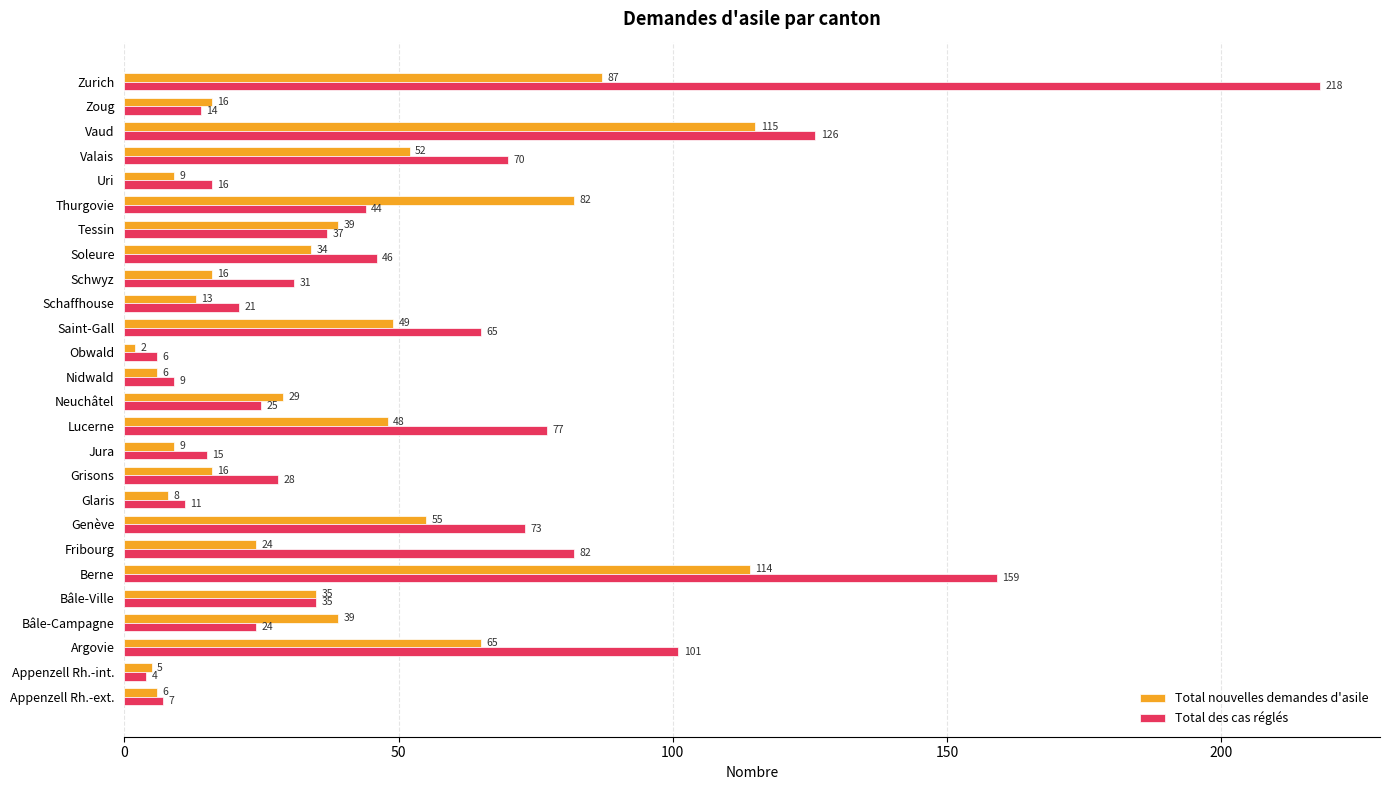

The value of Total des cas réglés at Uri is 16. True or false?

True